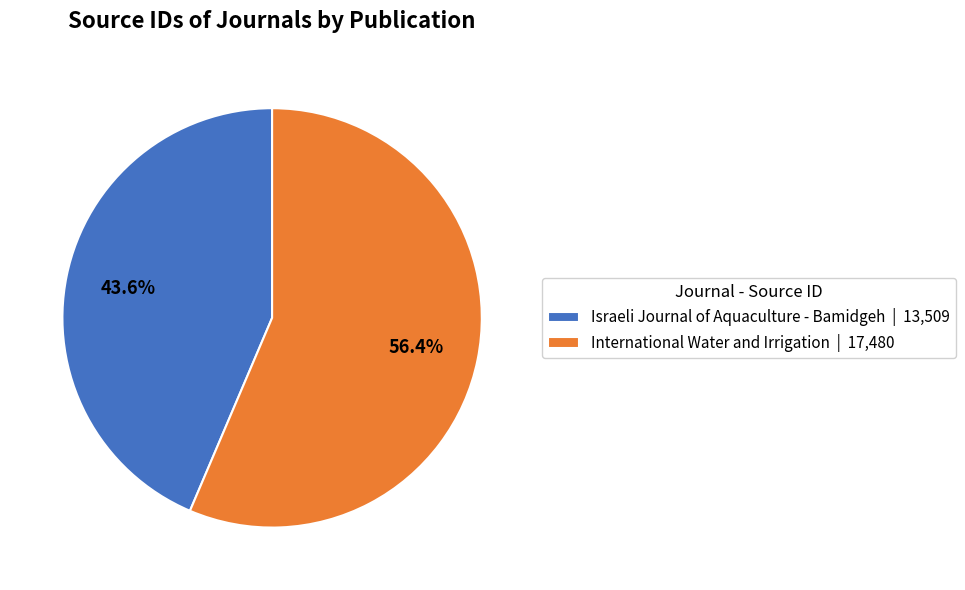

Between Israeli Journal of Aquaculture - Bamidgeh | 13,509 and International Water and Irrigation | 17,480, which is larger?

International Water and Irrigation | 17,480